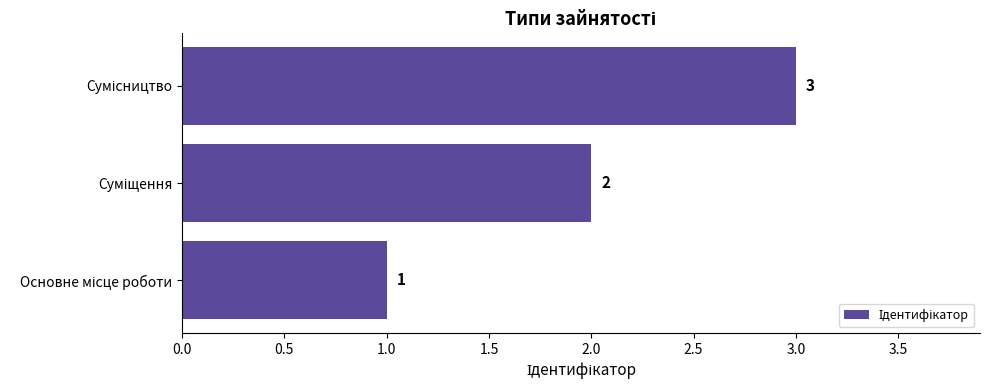

Count the number of data series in this chart.

1